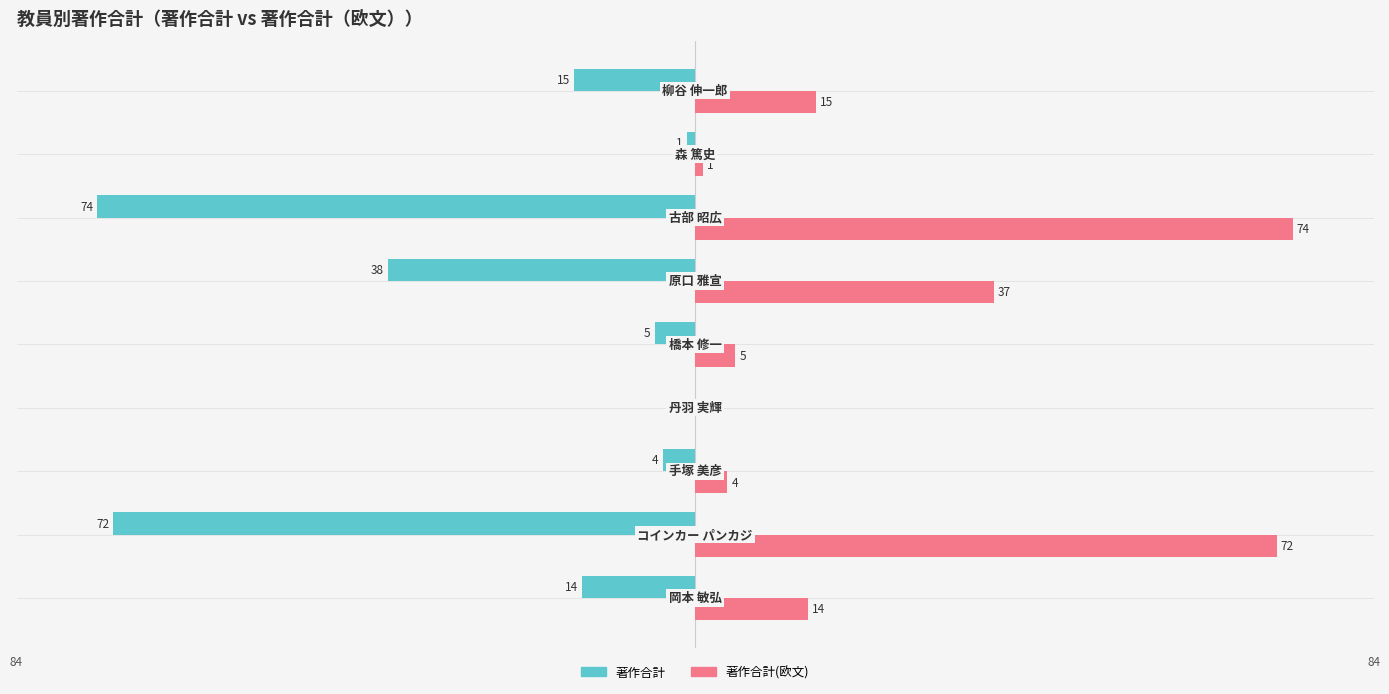

What is the maximum value for 著作合計(欧文)?

74